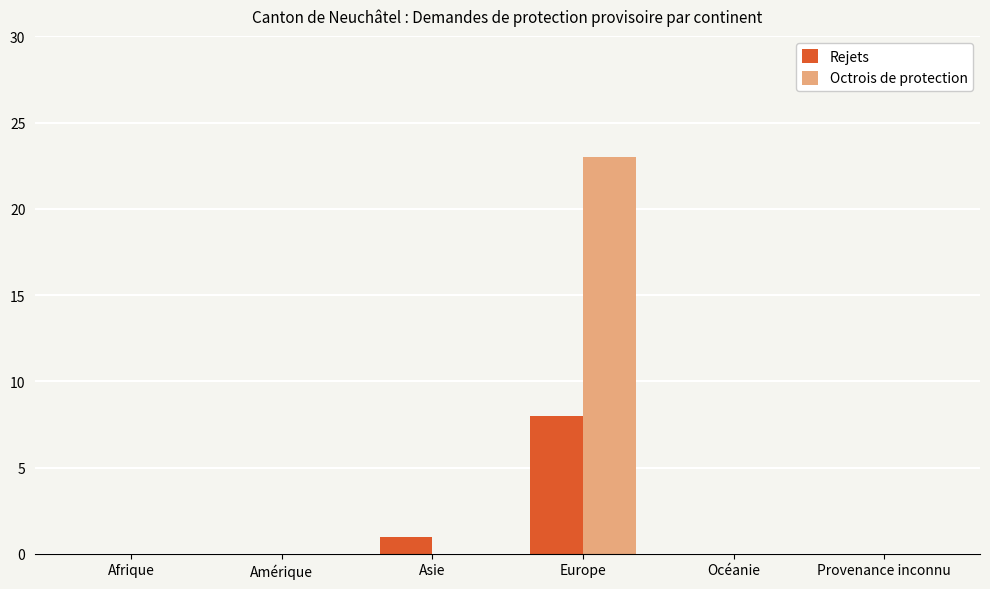

Does the chart contain stacked bars?

No